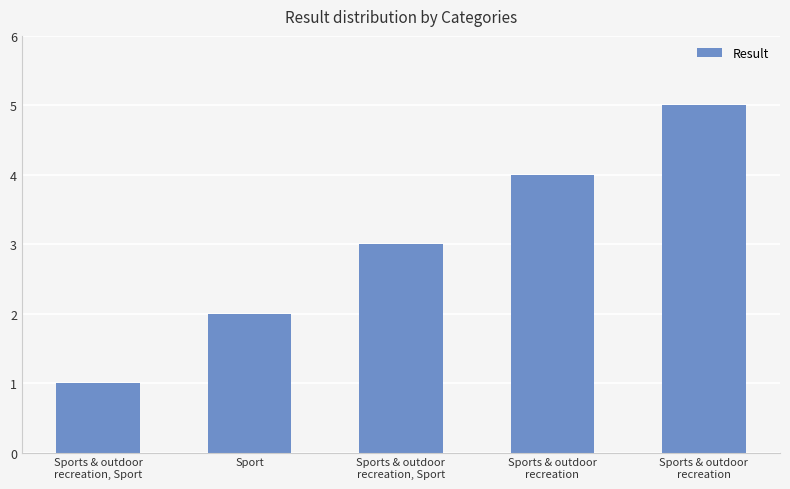

Rank the categories by value from highest to lowest.

Sports & outdoor
recreation, Sports & outdoor
recreation, Sports & outdoor
recreation, Sport, Sport, Sports & outdoor
recreation, Sport